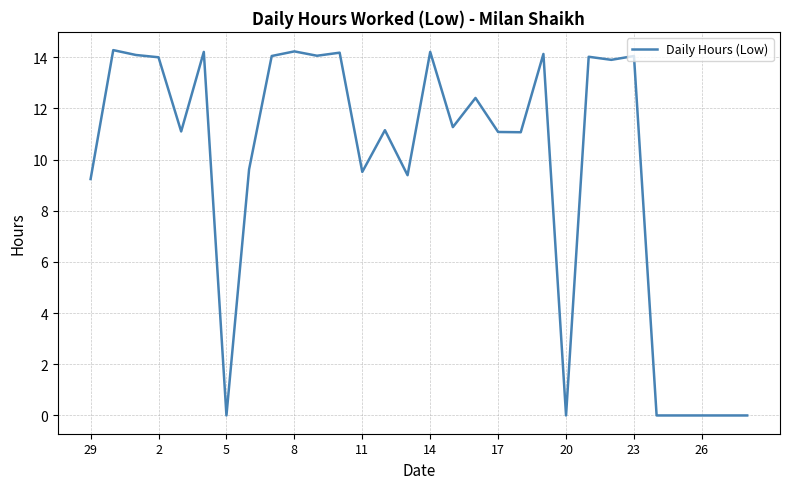

What is the difference between the maximum and minimum values?

14.3